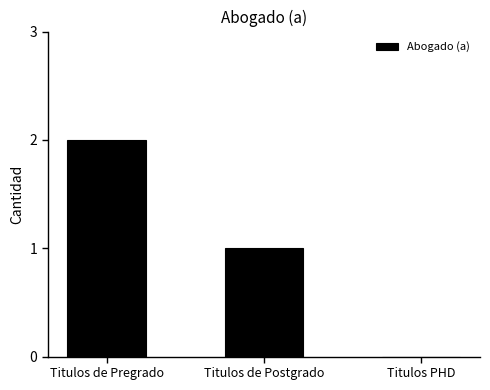

The value at Titulos PHD is -1. True or false?

False